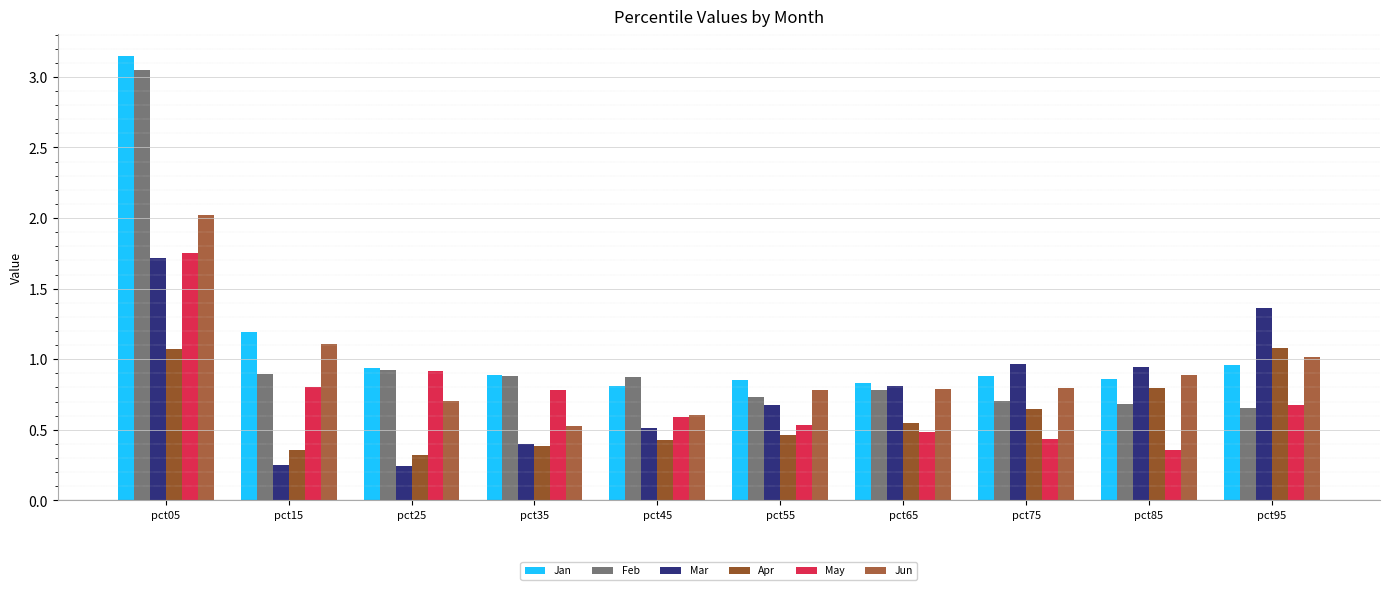

What is the value of the Feb bar at the 4th from the left?

0.9